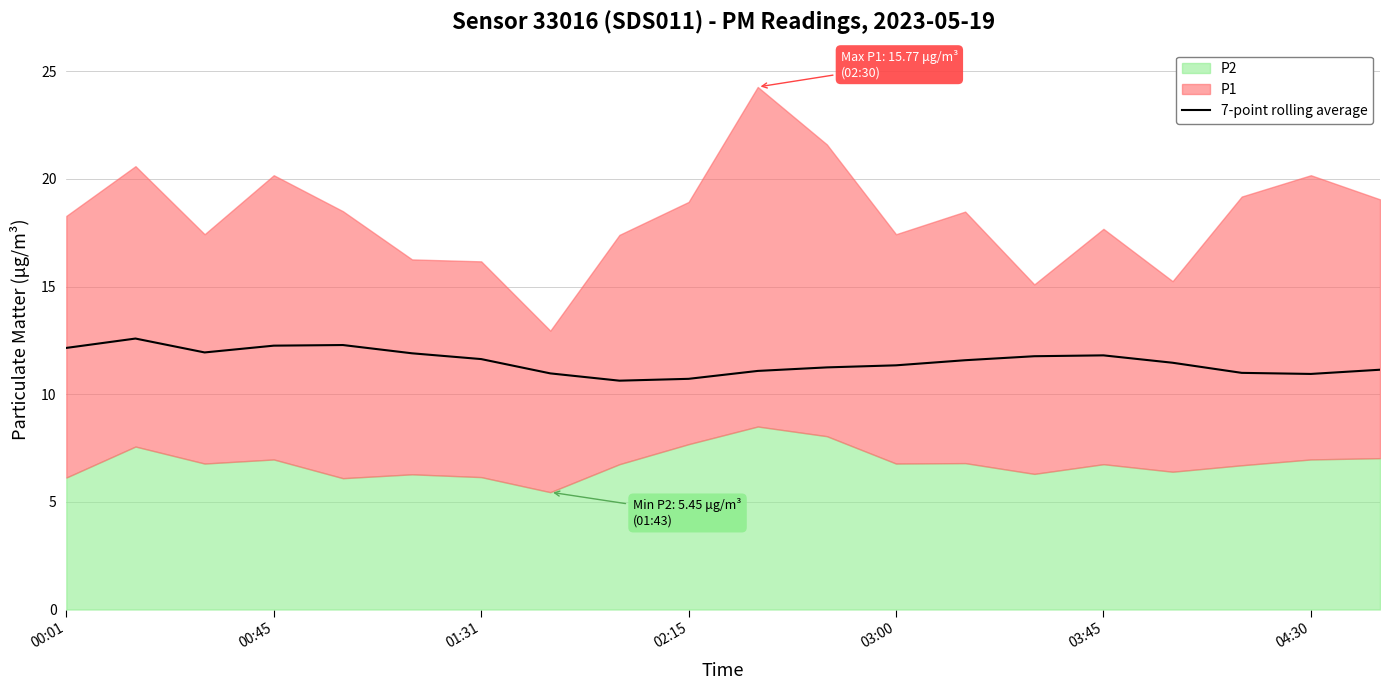

Where is the data nearest to the value 11?

17